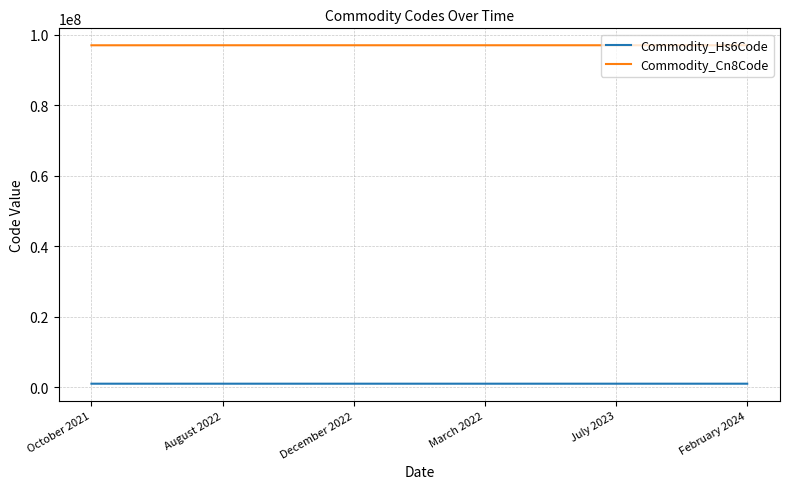

What is the maximum value shown in the chart?

97019100